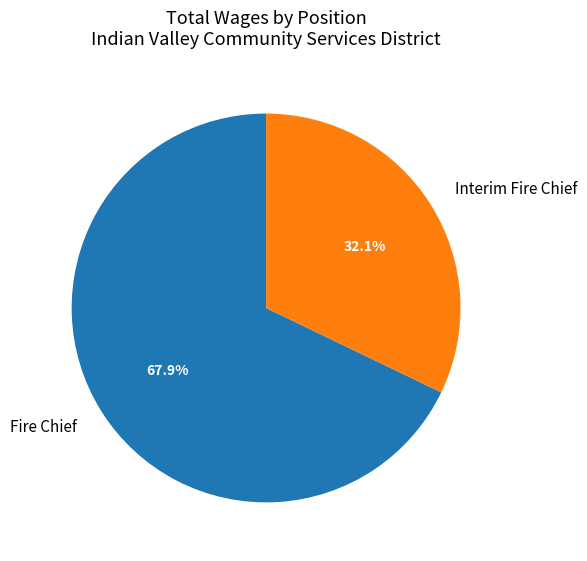

How much of the chart is everything except Interim Fire Chief?

67.9%